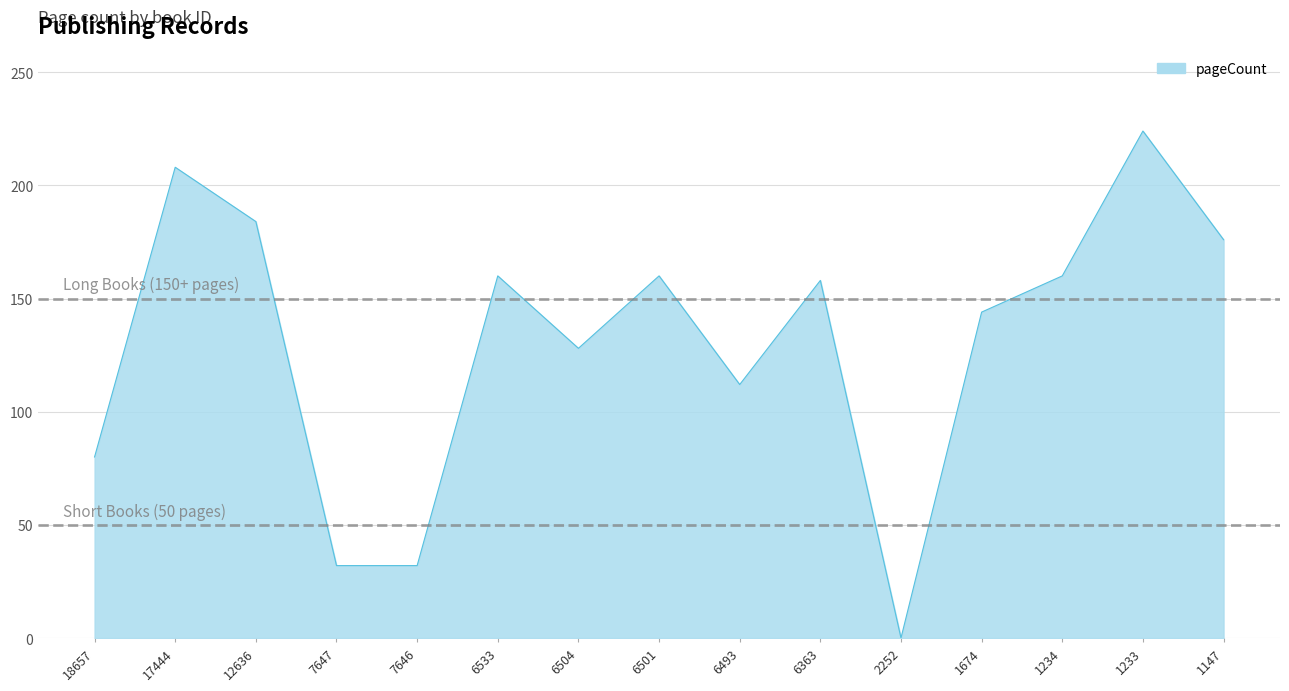

Does the chart display data point markers on the line(s)?

No